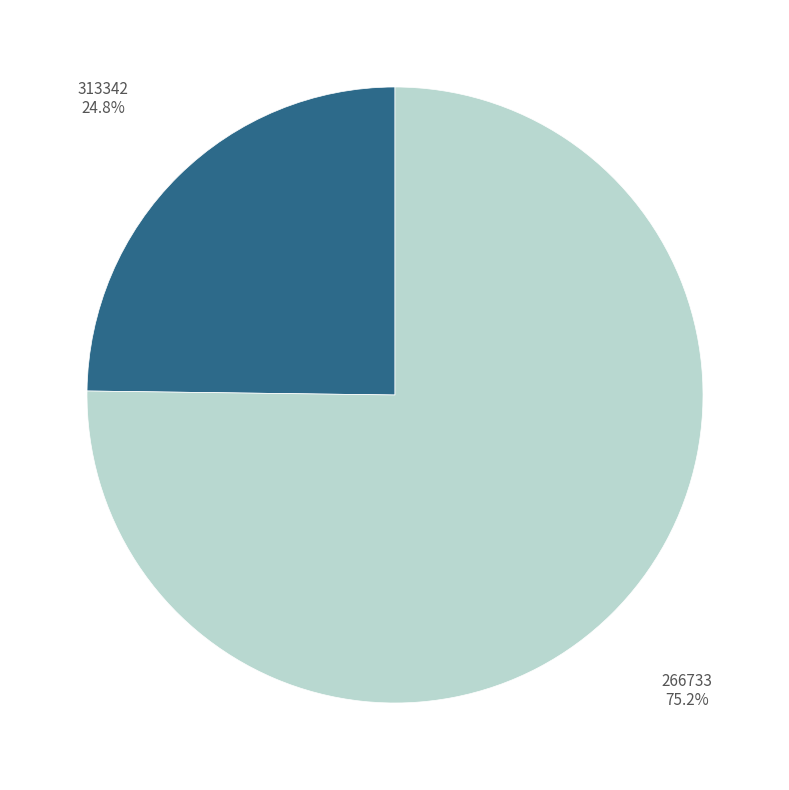

Is there any slice that represents more than half of the pie?

Yes